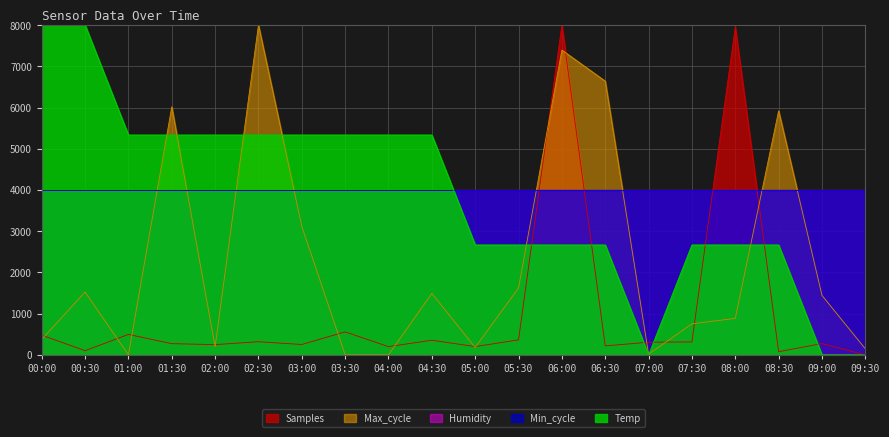

Which label corresponds to the largest value in the chart?

06:00